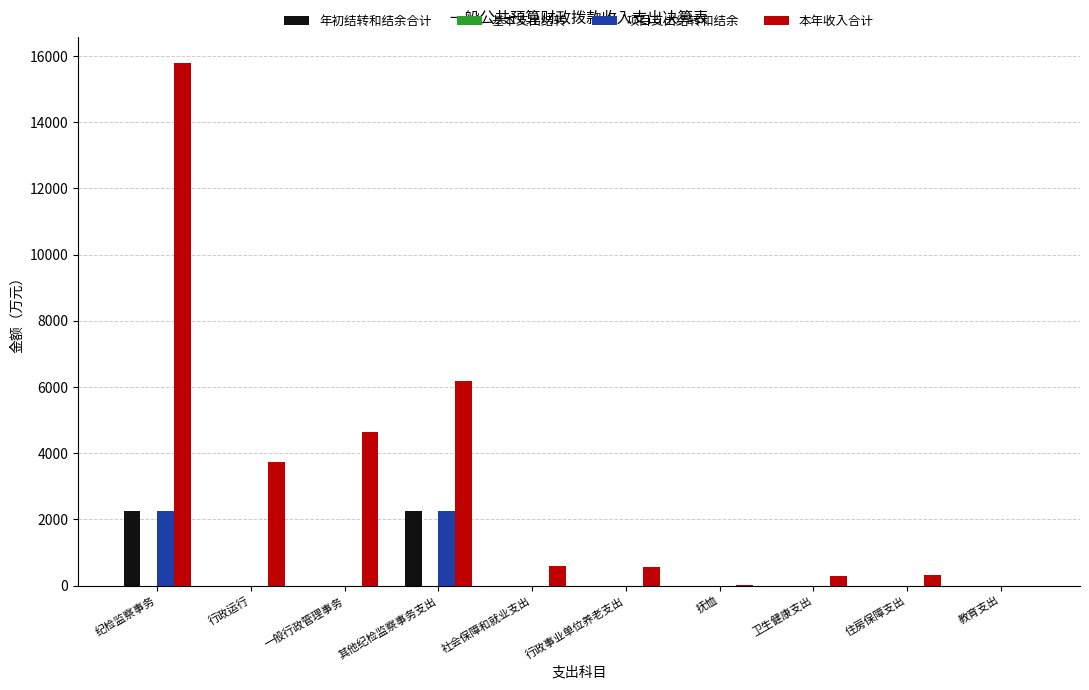

At which category does the chart reach its peak across all series?

纪检监察事务